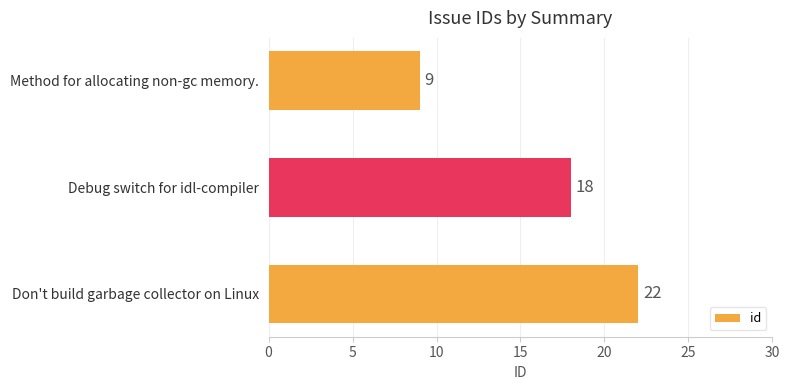

Reading top to bottom, extract all data points from this chart.

9	18	22